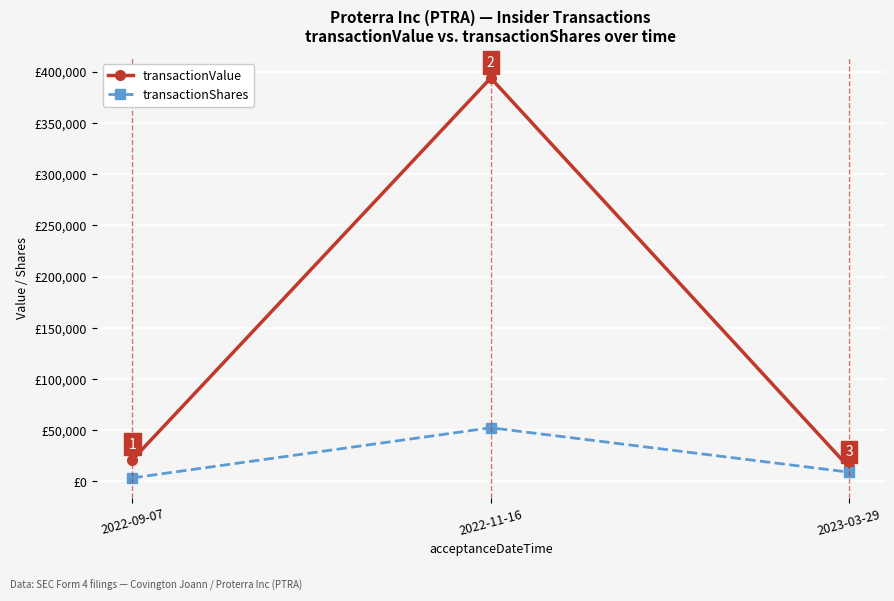

Where does the transactionShares series first go above 9112?

2022-11-16